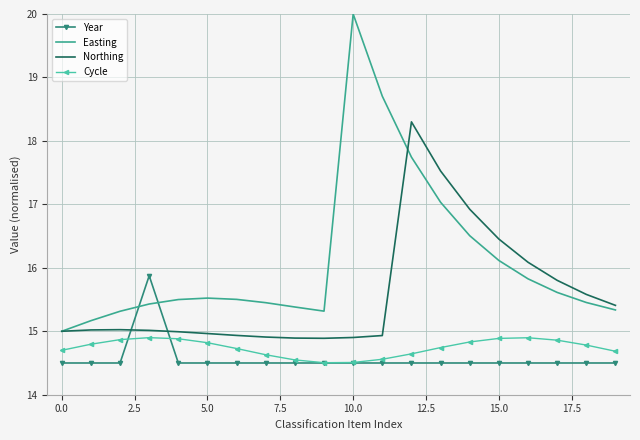

What is the maximum value for Northing?

18.3